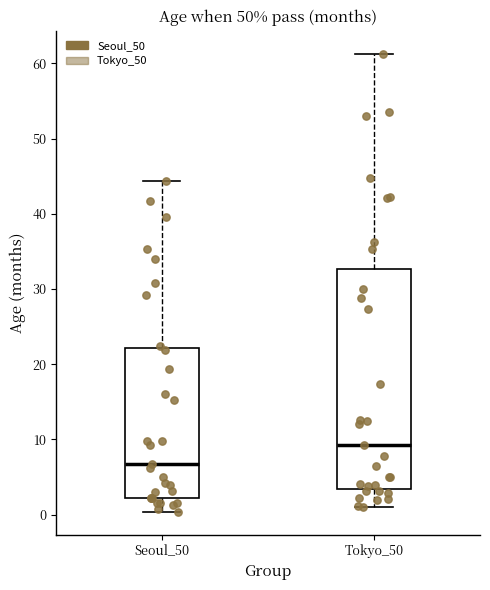

Comparing the boxes themselves (not the whiskers), which one is the tallest?

Tokyo_50